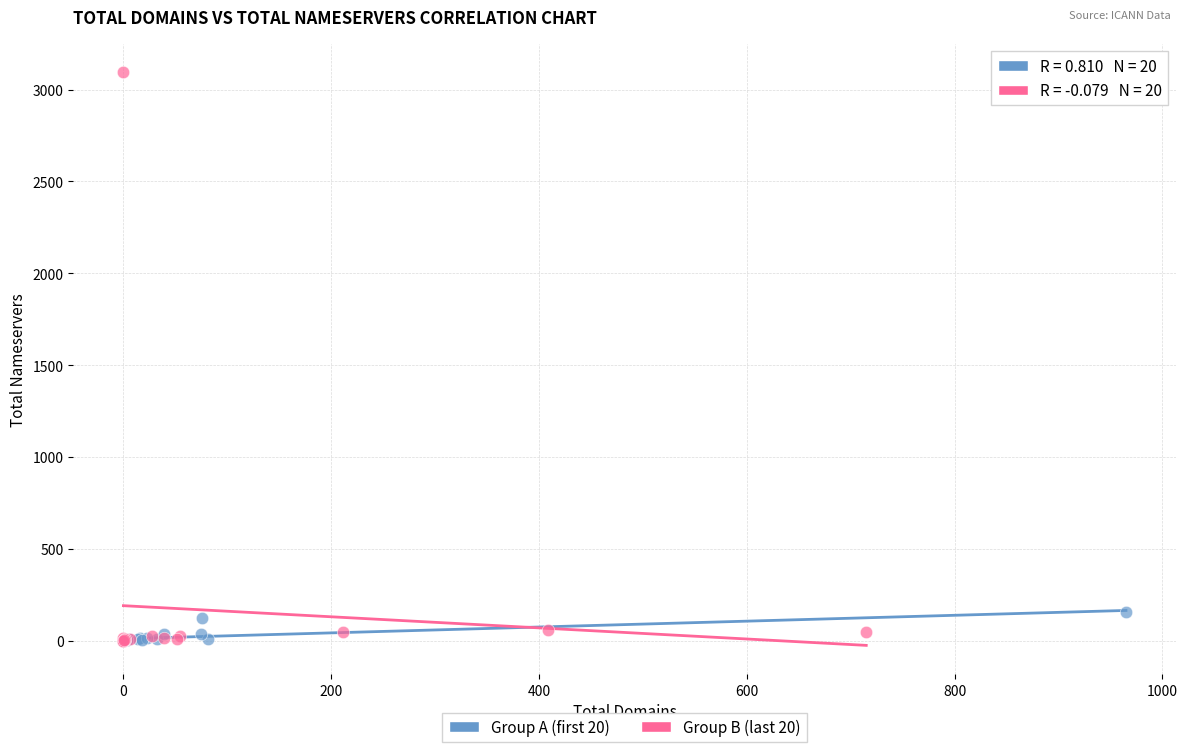

Which series contains the highest Y value?

Group B (last 20)